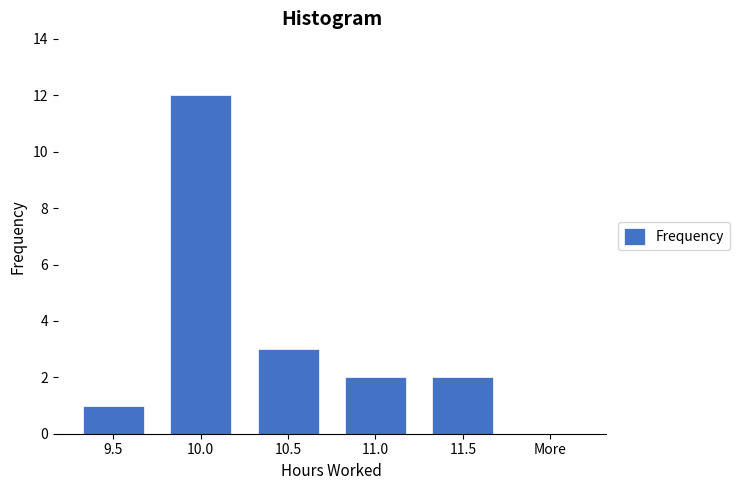

Reading right to left, list all the values displayed in this chart.

More=0	11.5=2	11.0=2	10.5=3	10.0=12	9.5=1